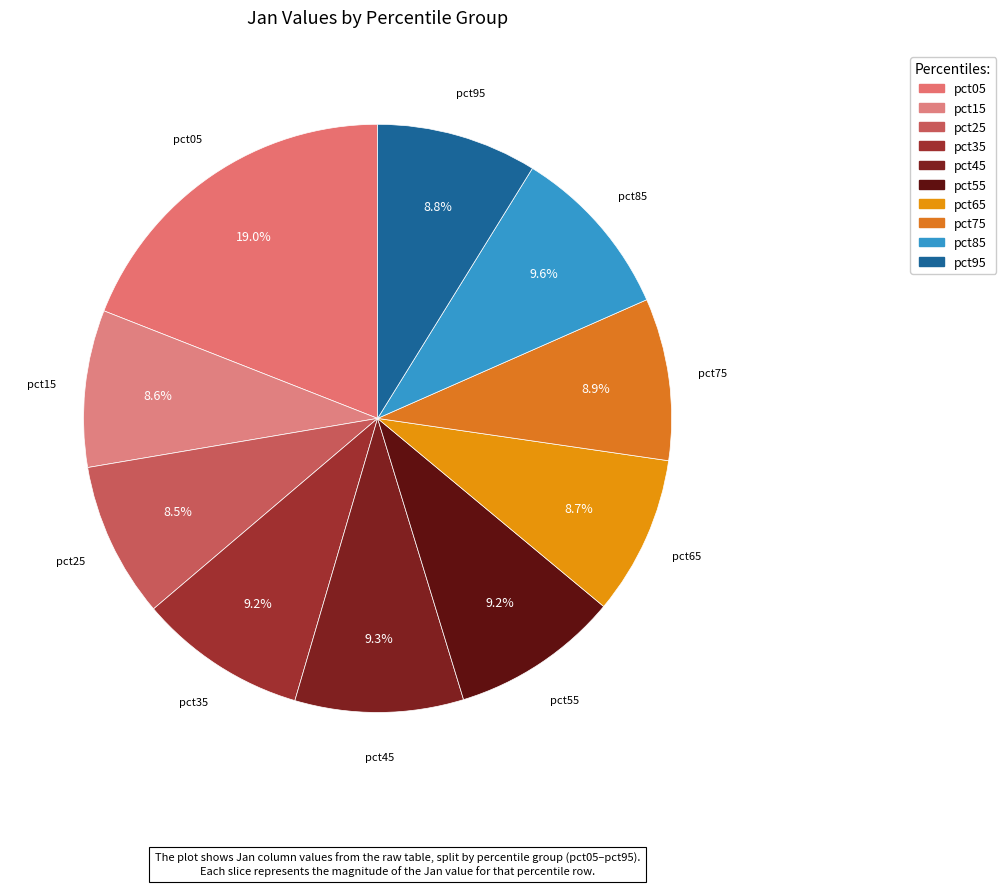

Count the number of slices in the pie.

10